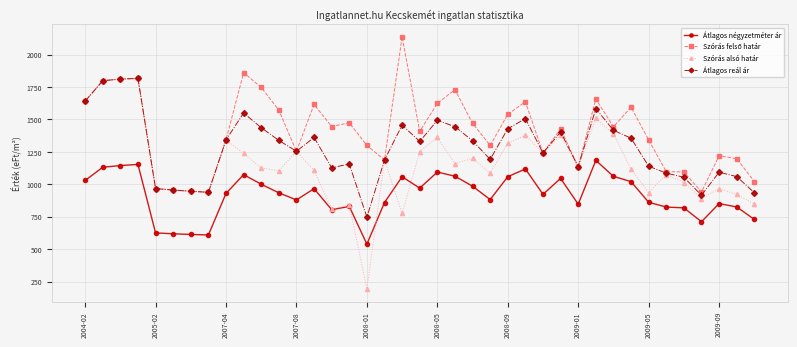

What is the maximum value shown in the chart?

2137